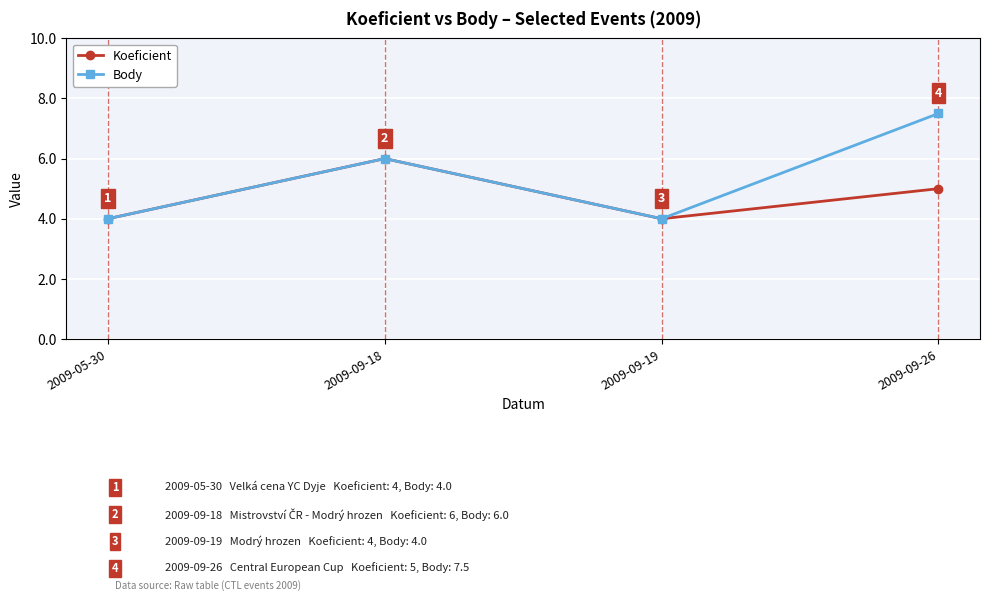

At which category is the sum across all series the highest?

2009-09-26